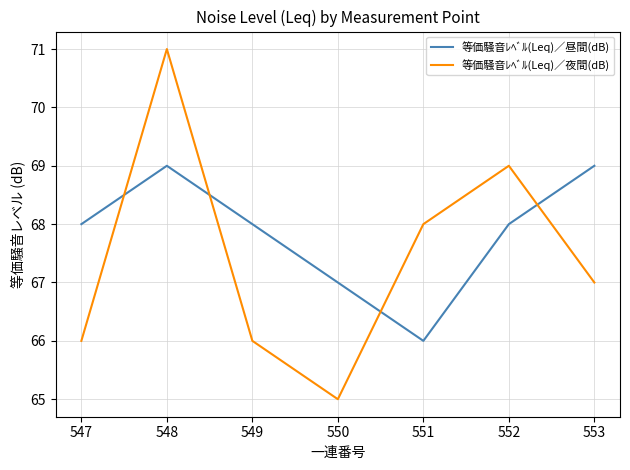

How many times do 等価騒音ﾚﾍﾞﾙ(Leq)／夜間(dB) and 等価騒音ﾚﾍﾞﾙ(Leq)／昼間(dB) cross each other?

4